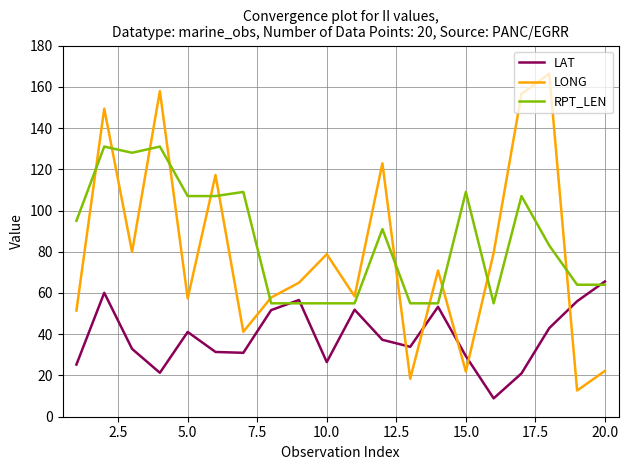

List the series in order of their peak value, lowest first.

LAT, RPT_LEN, LONG